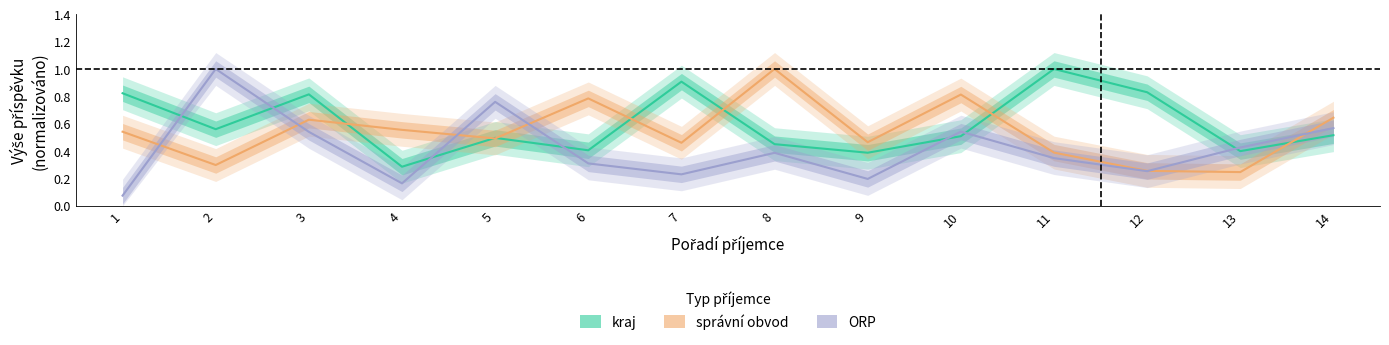

What is the value of the kraj point at the 12th from the left?

0.8